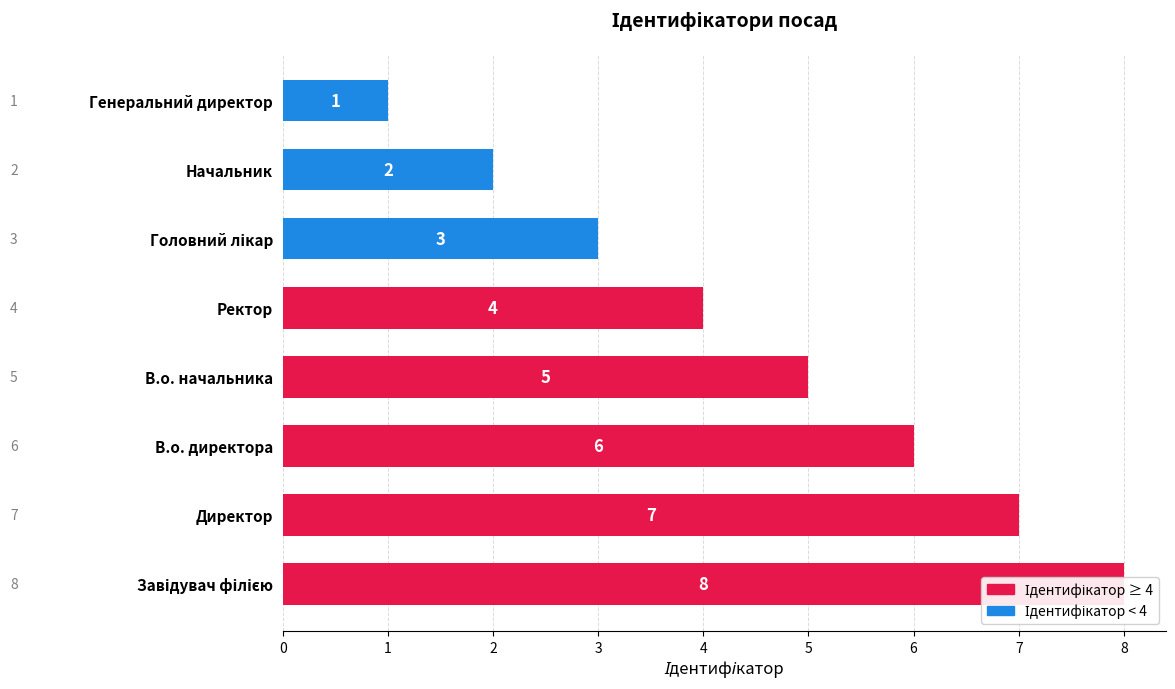

What is the sum of all values?

36